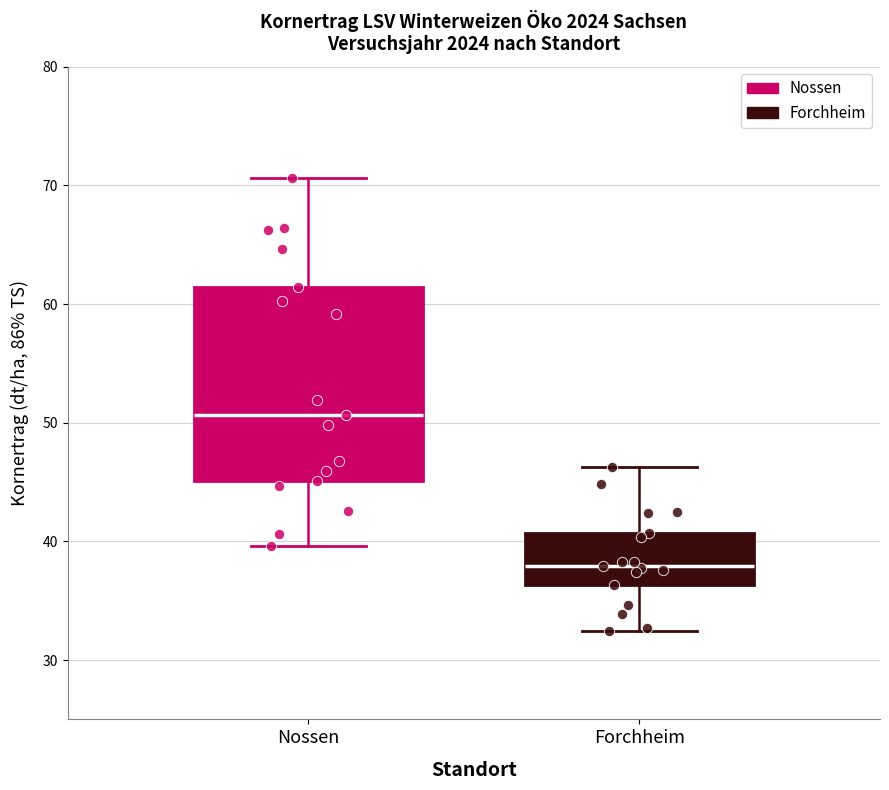

Reading left to right, read every box against the y-axis: the position of its median line, the range the box covers, and the ends of its whiskers. The values are not printed on the chart, so give them approximately, as read against the axis.

Nossen: median 51, box 45 to 61, whiskers 40 to 71
Forchheim: median 38, box 36 to 41, whiskers 32 to 46